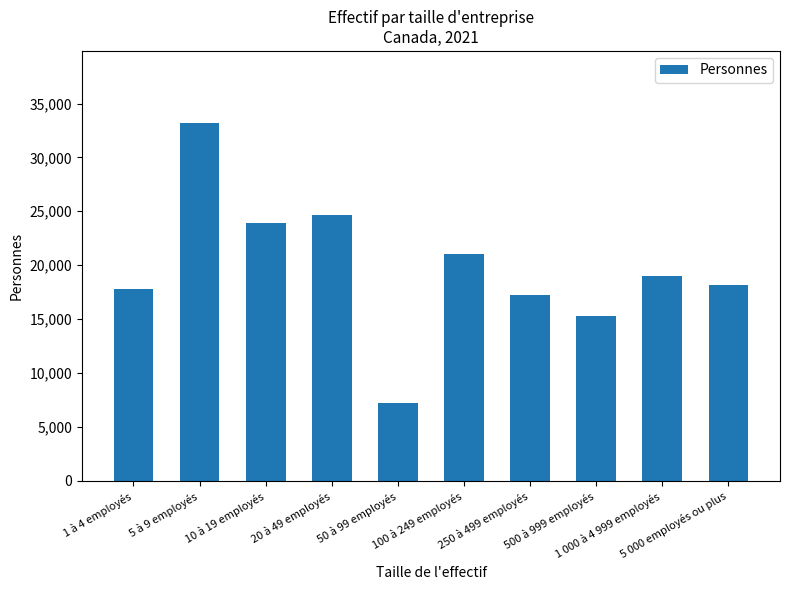

What is the value of the 9th bar from the left?

19022